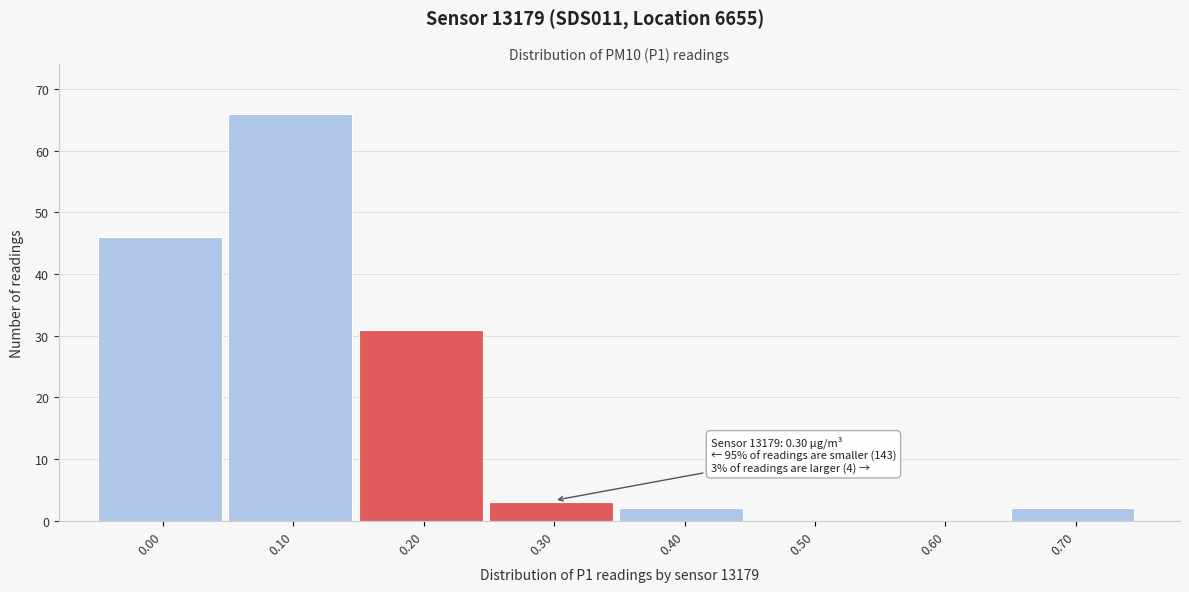

Reading right to left, list all the values displayed in this chart.

0.70=2	0.60=0	0.50=0	0.40=2	0.30=3	0.20=31	0.10=66	0.00=46